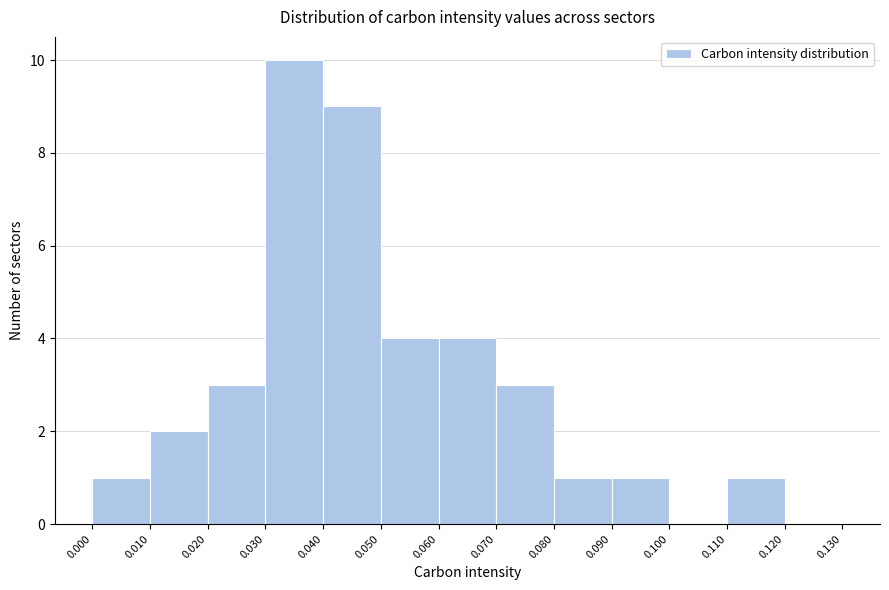

Which range on the x-axis has the tallest bar?

0.030 to 0.040